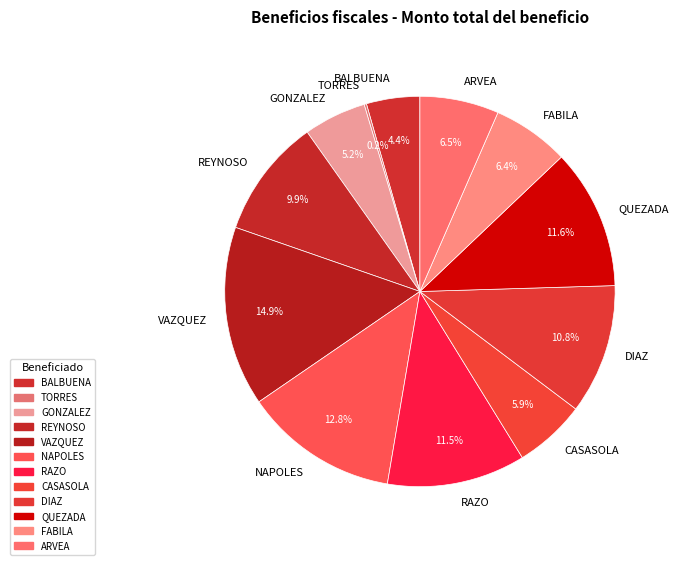

To the nearest percent, what is the combined percentage of DIAZ and QUEZADA?

22%